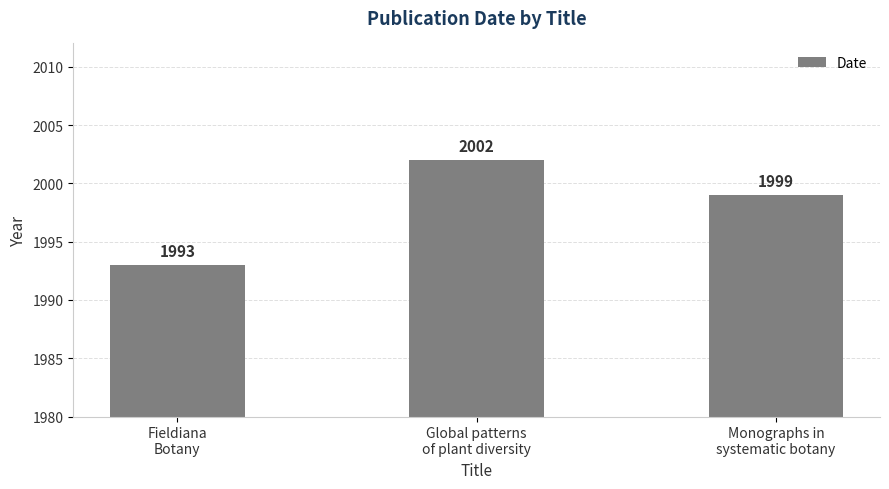

How many data points does each series have?

3